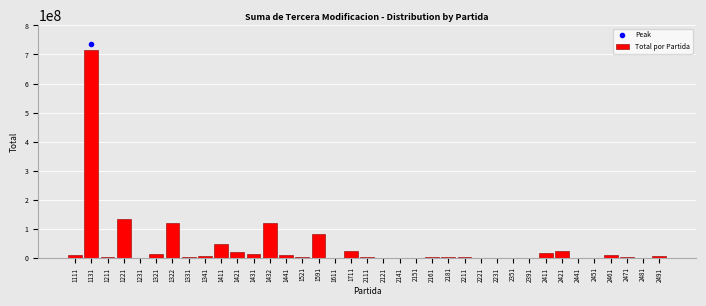

What is the sum of all values?

1384334205.6